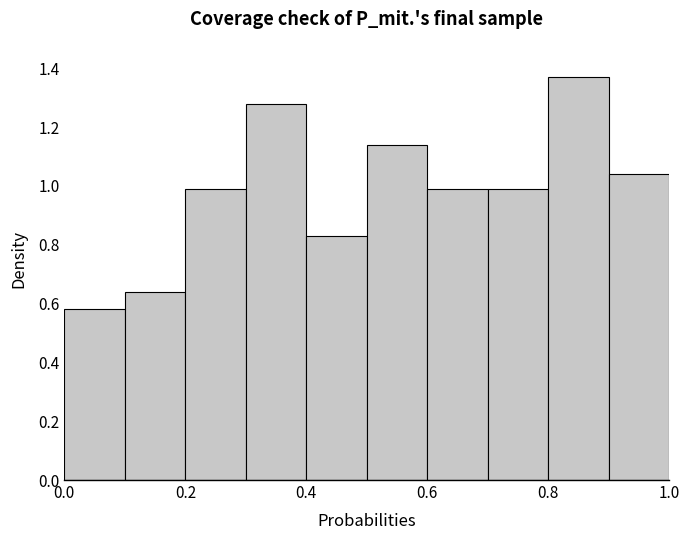

How tall is the bar that spans 0.9 to 1.0 on the x-axis? The values are not printed on the chart, so give them approximately, as read against the axis.

1.04